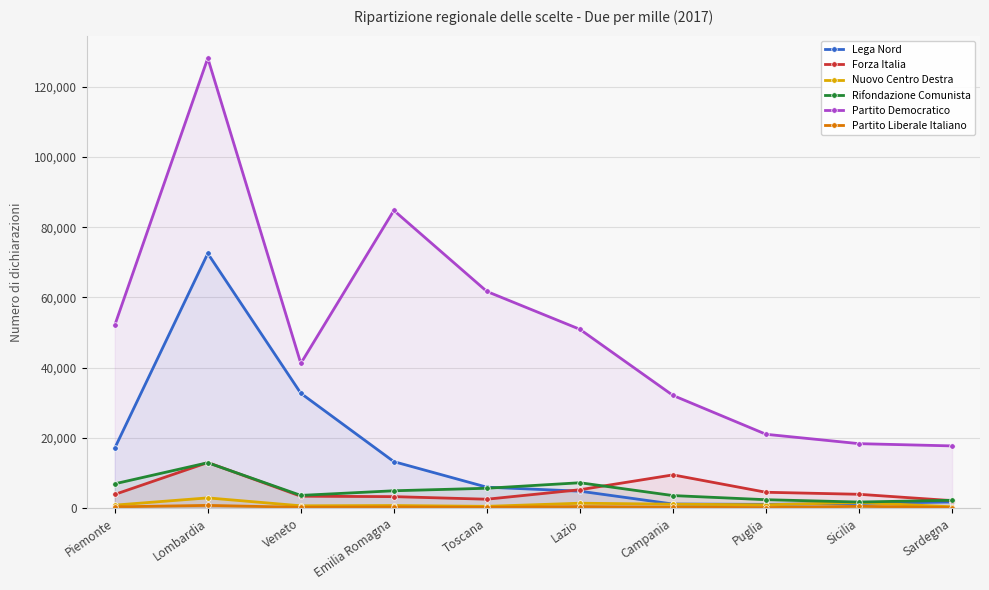

How many interior local valleys does the Partito Liberale Italiano series have?

3